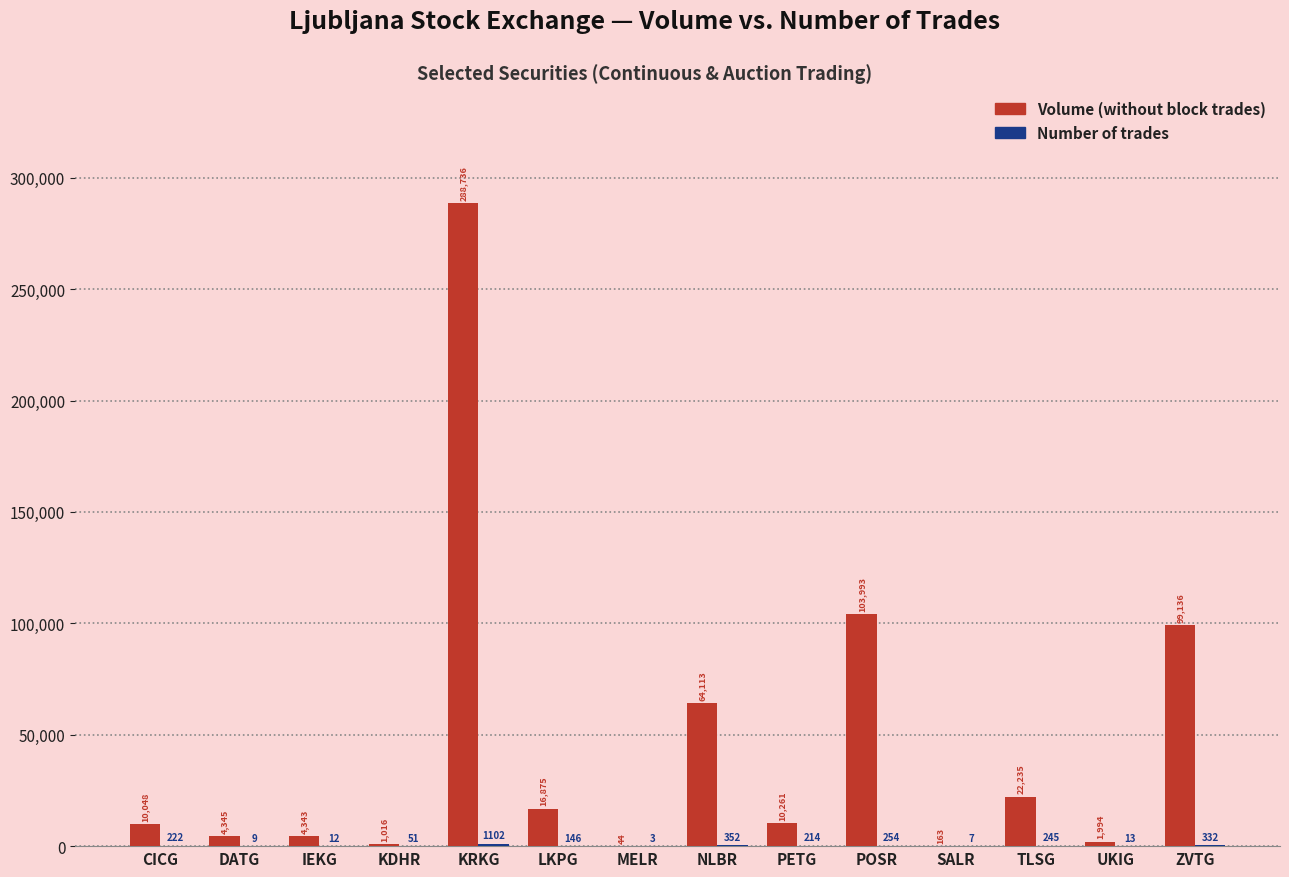

At which category is the sum across all series the highest?

KRKG